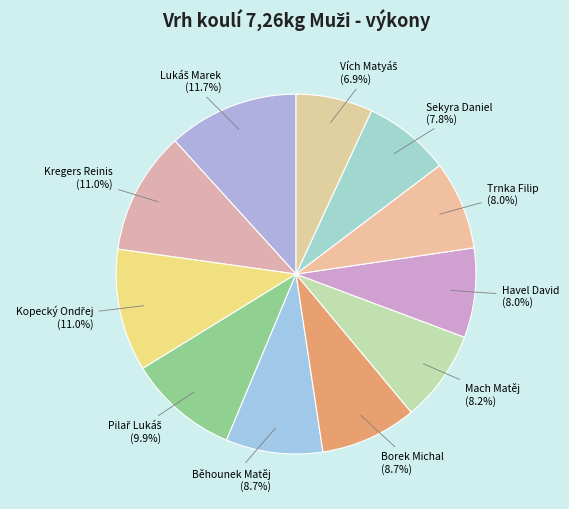

Count the number of slices in the pie.

11